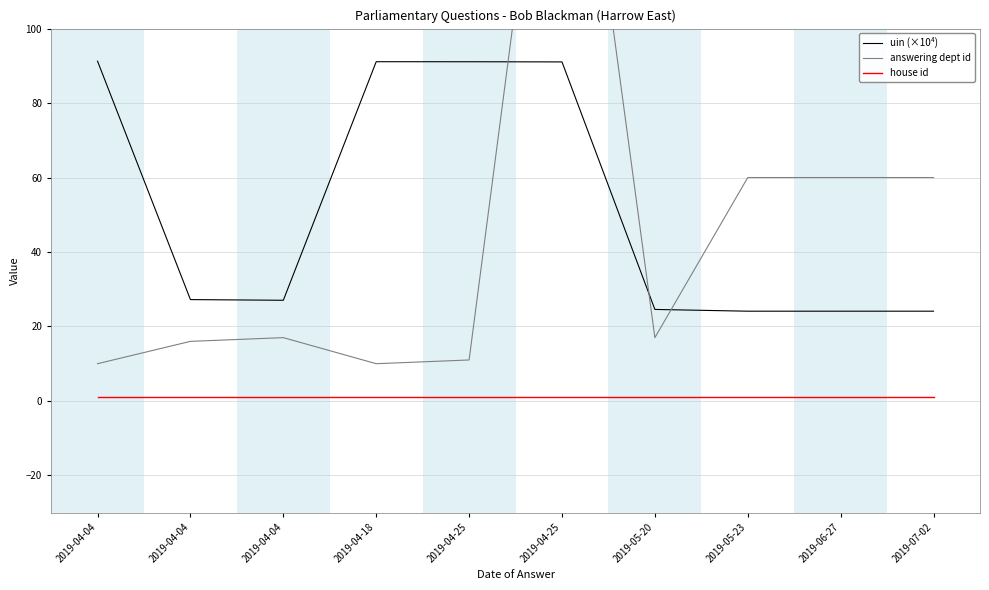

What is the value of the uin (×10⁴) point at the 7th from the left?

24.6